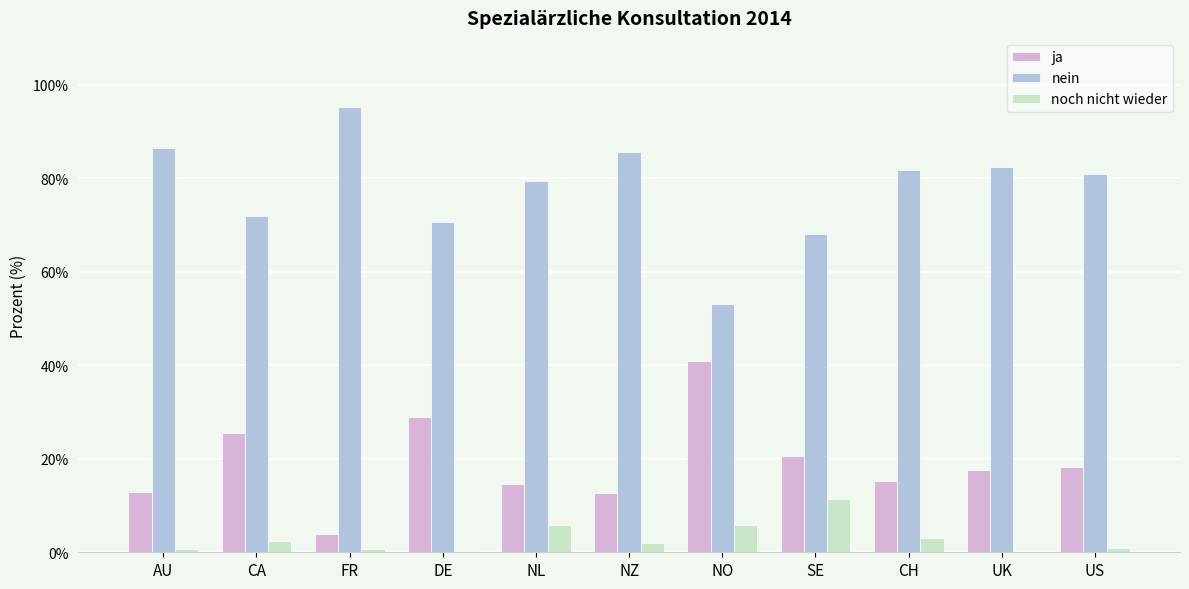

The value of nein at NO is 76.5. True or false?

False